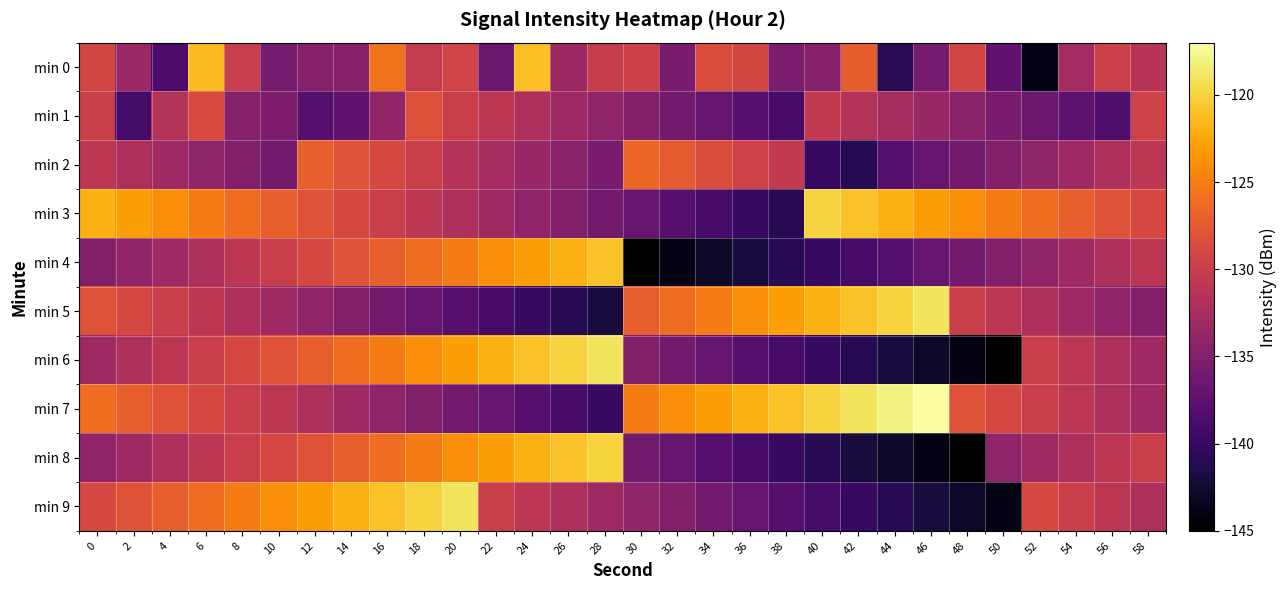

Reading left to right, transcribe all the data shown in this chart.

min 0: 0=-129.2	2=-133.3	4=-138.8	6=-121.3	8=-130.1	10=-135.7	12=-134.8	14=-134.8	16=-125.7	18=-130.4	20=-129.4	22=-136.7	24=-121.1	26=-133.2	28=-130.2	30=-129.7	32=-135.6	34=-128.5	36=-129.0	38=-135.5	40=-134.7	42=-127.1	44=-140.9	46=-135.8	48=-129.3	50=-137.3	52=-144.1	54=-132.7	56=-129.7	58=-131.2
min 1: 0=-129.9	2=-139.3	4=-131.5	6=-128.6	8=-134.8	10=-135.3	12=-137.9	14=-137.4	16=-133.9	18=-128.2	20=-130.0	22=-131.0	24=-132.0	26=-133.0	28=-134.0	30=-135.0	32=-136.0	34=-137.0	36=-138.0	38=-139.0	40=-130.5	42=-131.5	44=-132.5	46=-133.5	48=-134.5	50=-135.5	52=-136.5	54=-137.5	56=-138.5	58=-129.5
min 2: 0=-131.0	2=-132.0	4=-133.0	6=-134.0	8=-135.0	10=-136.0	12=-127.0	14=-128.0	16=-129.0	18=-130.0	20=-131.5	22=-132.5	24=-133.5	26=-134.5	28=-135.5	30=-126.5	32=-127.5	34=-128.5	36=-129.5	38=-130.5	40=-140.0	42=-141.0	44=-138.0	46=-137.0	48=-136.0	50=-135.0	52=-134.0	54=-133.0	56=-132.0	58=-131.0
min 3: 0=-122.0	2=-123.0	4=-124.0	6=-125.0	8=-126.0	10=-127.0	12=-128.0	14=-129.0	16=-130.0	18=-131.0	20=-132.0	22=-133.0	24=-134.0	26=-135.0	28=-136.0	30=-137.0	32=-138.0	34=-139.0	36=-140.0	38=-141.0	40=-120.0	42=-121.0	44=-122.0	46=-123.0	48=-124.0	50=-125.0	52=-126.0	54=-127.0	56=-128.0	58=-129.0
min 4: 0=-135.0	2=-134.0	4=-133.0	6=-132.0	8=-131.0	10=-130.0	12=-129.0	14=-128.0	16=-127.0	18=-126.0	20=-125.0	22=-124.0	24=-123.0	26=-122.0	28=-121.0	30=-145.0	32=-144.0	34=-143.0	36=-142.0	38=-141.0	40=-140.0	42=-139.0	44=-138.0	46=-137.0	48=-136.0	50=-135.0	52=-134.0	54=-133.0	56=-132.0	58=-131.0
min 5: 0=-128.0	2=-129.0	4=-130.0	6=-131.0	8=-132.0	10=-133.0	12=-134.0	14=-135.0	16=-136.0	18=-137.0	20=-138.0	22=-139.0	24=-140.0	26=-141.0	28=-142.0	30=-127.0	32=-126.0	34=-125.0	36=-124.0	38=-123.0	40=-122.0	42=-121.0	44=-120.0	46=-119.0	48=-130.0	50=-131.0	52=-132.0	54=-133.0	56=-134.0	58=-135.0
min 6: 0=-133.0	2=-132.0	4=-131.0	6=-130.0	8=-129.0	10=-128.0	12=-127.0	14=-126.0	16=-125.0	18=-124.0	20=-123.0	22=-122.0	24=-121.0	26=-120.0	28=-119.0	30=-135.0	32=-136.0	34=-137.0	36=-138.0	38=-139.0	40=-140.0	42=-141.0	44=-142.0	46=-143.0	48=-144.0	50=-145.0	52=-130.0	54=-131.0	56=-132.0	58=-133.0
min 7: 0=-126.0	2=-127.0	4=-128.0	6=-129.0	8=-130.0	10=-131.0	12=-132.0	14=-133.0	16=-134.0	18=-135.0	20=-136.0	22=-137.0	24=-138.0	26=-139.0	28=-140.0	30=-125.0	32=-124.0	34=-123.0	36=-122.0	38=-121.0	40=-120.0	42=-119.0	44=-118.0	46=-117.0	48=-128.0	50=-129.0	52=-130.0	54=-131.0	56=-132.0	58=-133.0
min 8: 0=-134.0	2=-133.0	4=-132.0	6=-131.0	8=-130.0	10=-129.0	12=-128.0	14=-127.0	16=-126.0	18=-125.0	20=-124.0	22=-123.0	24=-122.0	26=-121.0	28=-120.0	30=-136.0	32=-137.0	34=-138.0	36=-139.0	38=-140.0	40=-141.0	42=-142.0	44=-143.0	46=-144.0	48=-145.0	50=-134.0	52=-133.0	54=-132.0	56=-131.0	58=-130.0
min 9: 0=-129.0	2=-128.0	4=-127.0	6=-126.0	8=-125.0	10=-124.0	12=-123.0	14=-122.0	16=-121.0	18=-120.0	20=-119.0	22=-130.0	24=-131.0	26=-132.0	28=-133.0	30=-134.0	32=-135.0	34=-136.0	36=-137.0	38=-138.0	40=-139.0	42=-140.0	44=-141.0	46=-142.0	48=-143.0	50=-144.0	52=-129.0	54=-130.0	56=-131.0	58=-132.0